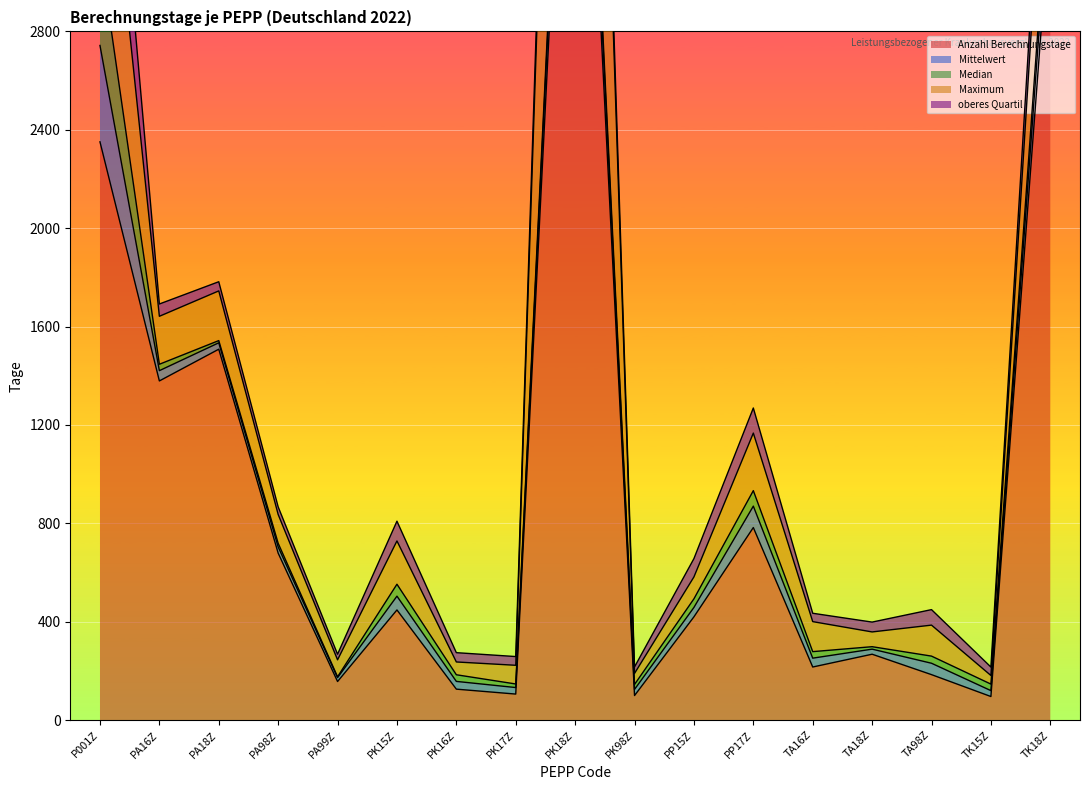

List the labels in order of Maximum value, largest first.

PK18Z, P001Z, TK18Z, PP17Z, PA18Z, PA16Z, PK15Z, TA98Z, TA16Z, PA98Z, PP15Z, PK17Z, PA99Z, TA18Z, PK16Z, PK98Z, TK15Z